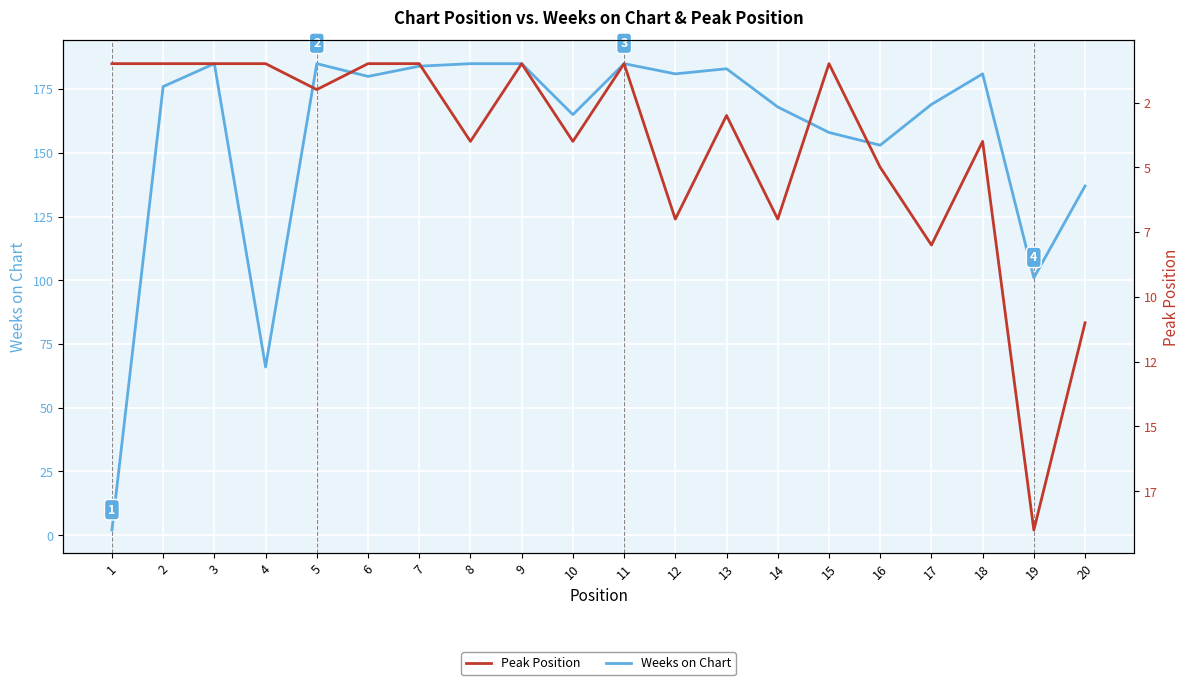

True or false: Peak Position and Weeks on Chart intersect in this chart.

False